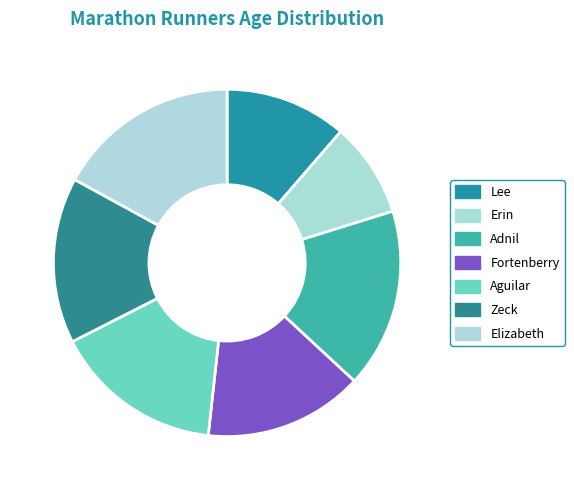

Does Fortenberry account for over 50% of the chart?

No